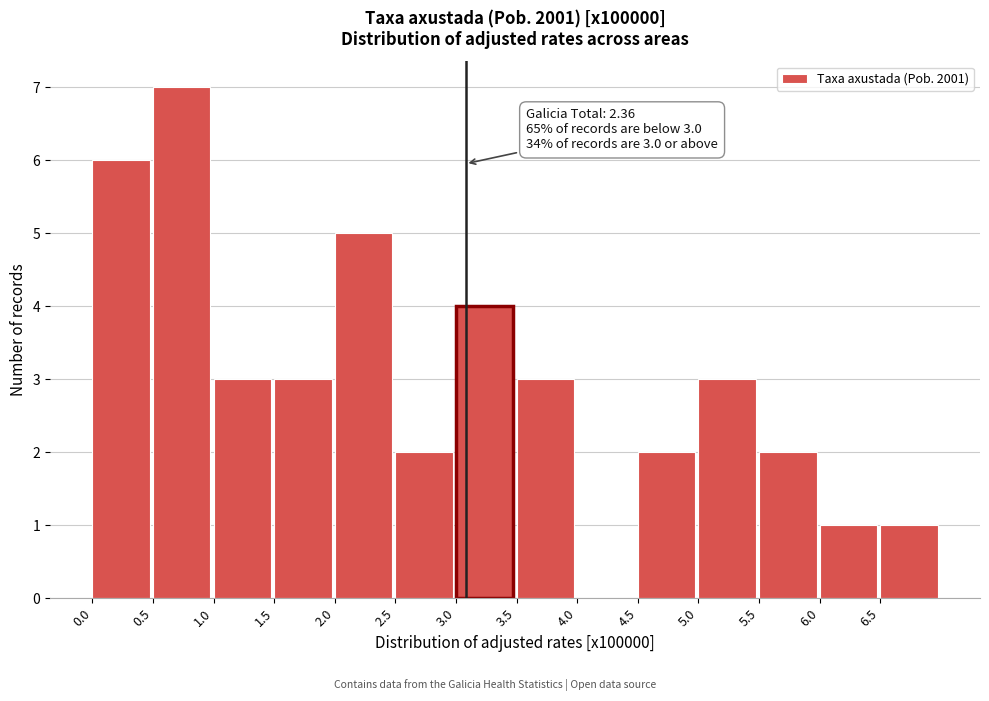

Which range on the x-axis has the tallest bar?

0.5 to 1.0